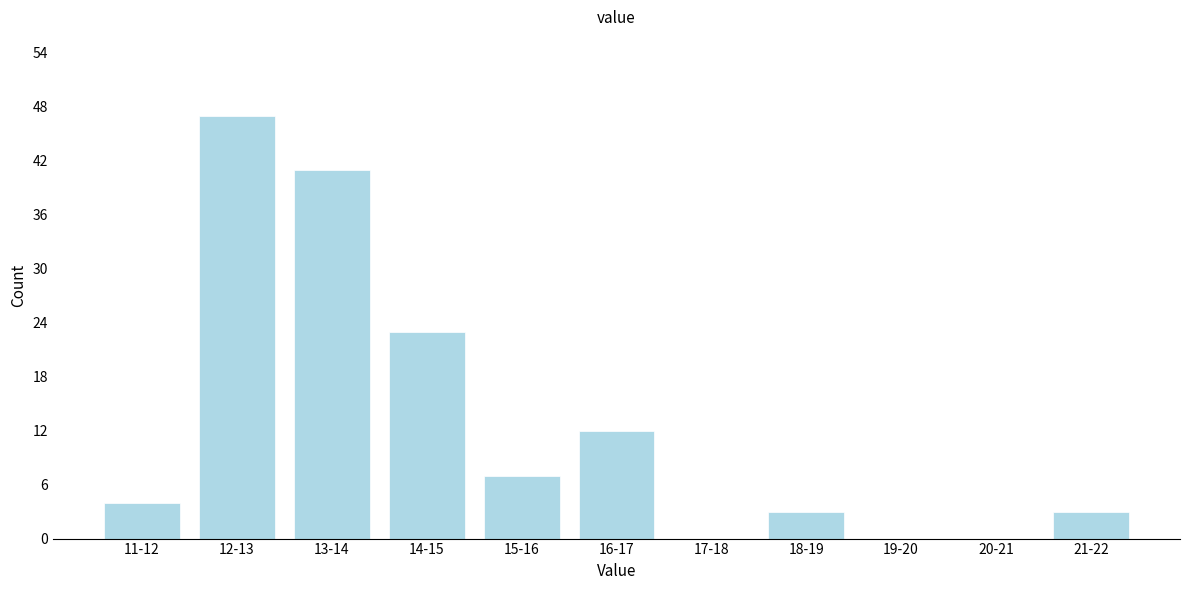

Reading left to right, extract all data points from this chart.

11-12=4	12-13=47	13-14=41	14-15=23	15-16=7	16-17=12	17-18=0	18-19=3	19-20=0	20-21=0	21-22=3